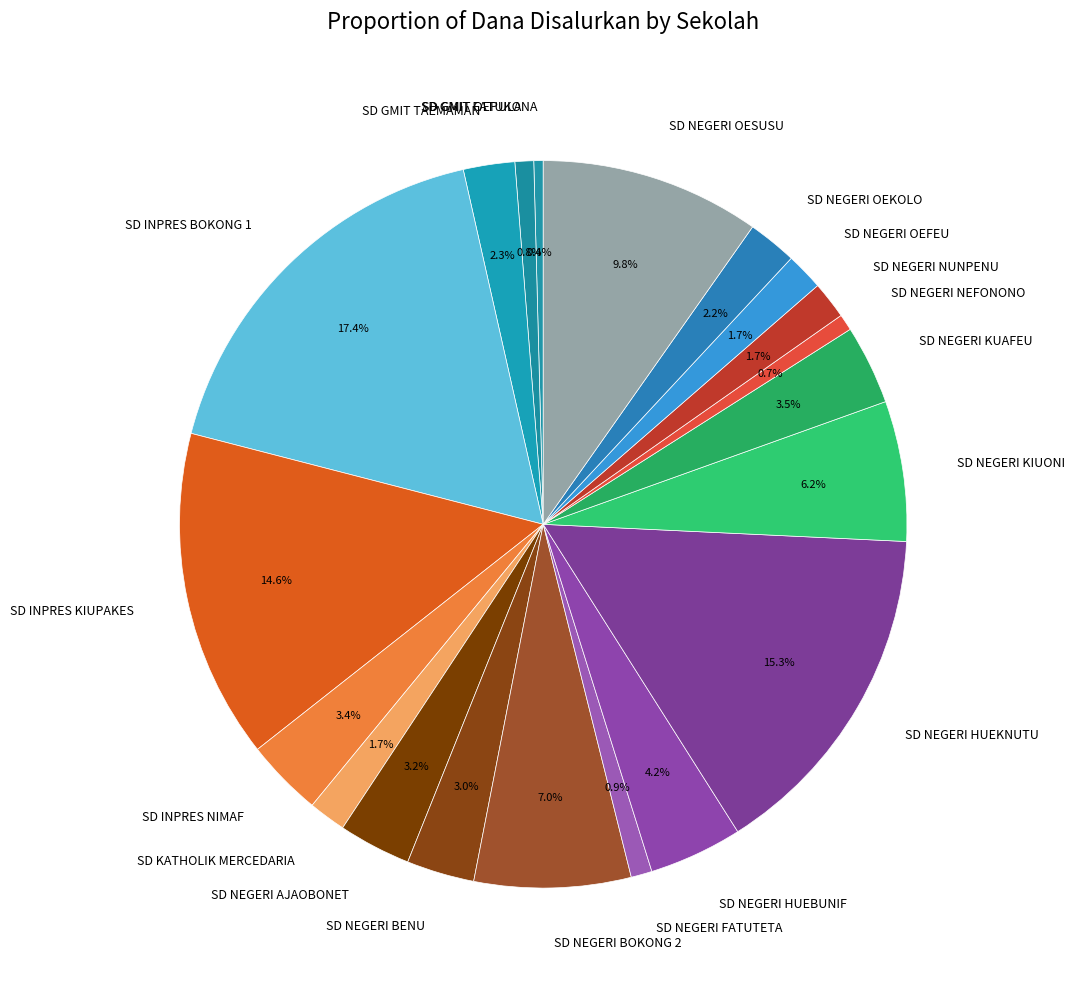

Is the sum of SD NEGERI BENU and SD INPRES KIUPAKES greater than half?

No